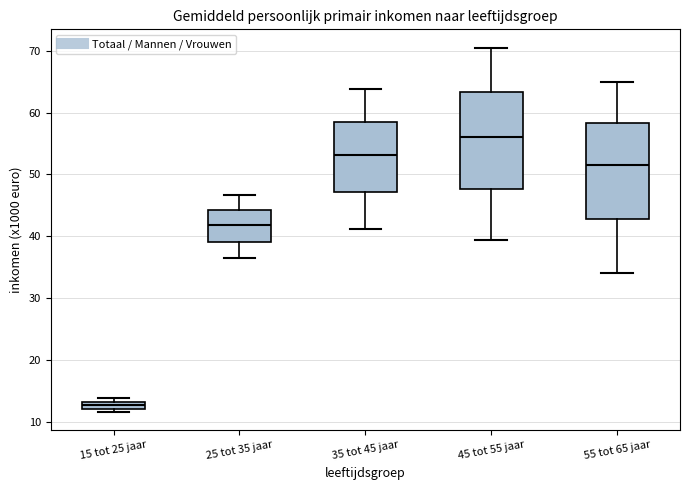

Where is the lower edge of the box for 25 tot 35 jaar on the y-axis? The values are not printed on the chart, so give them approximately, as read against the axis.

39